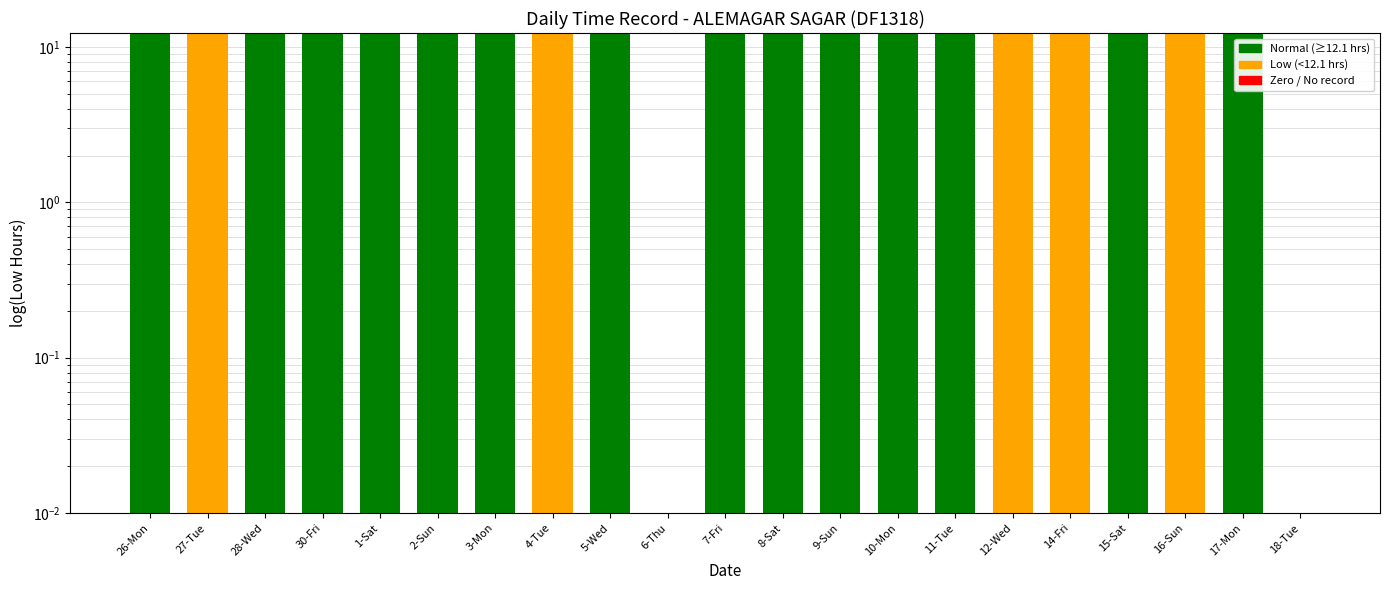

Read the value at 17-Mon.

12.1